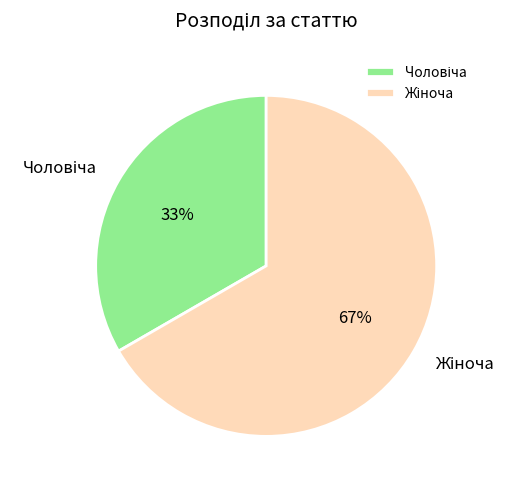

Is there a majority slice in this chart?

Yes